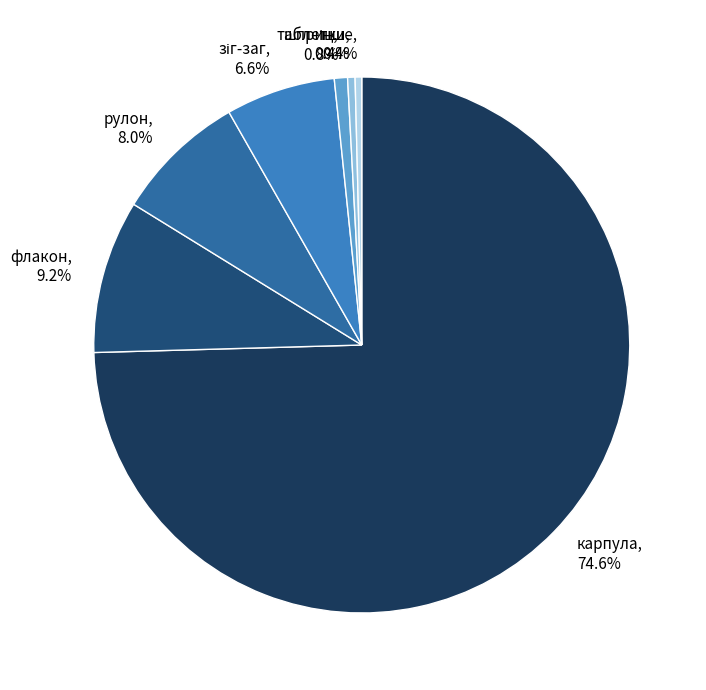

Which category has the biggest portion of the pie?

карпула, 74.6%